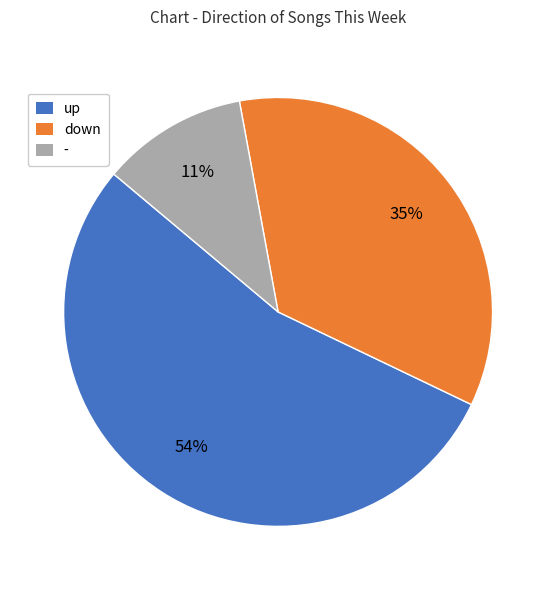

Do - and down together represent more than half of the pie?

No